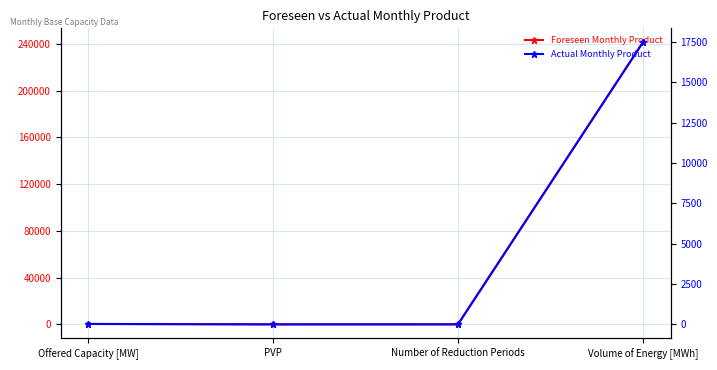

Which series has the largest total across all categories?

Foreseen Monthly Product